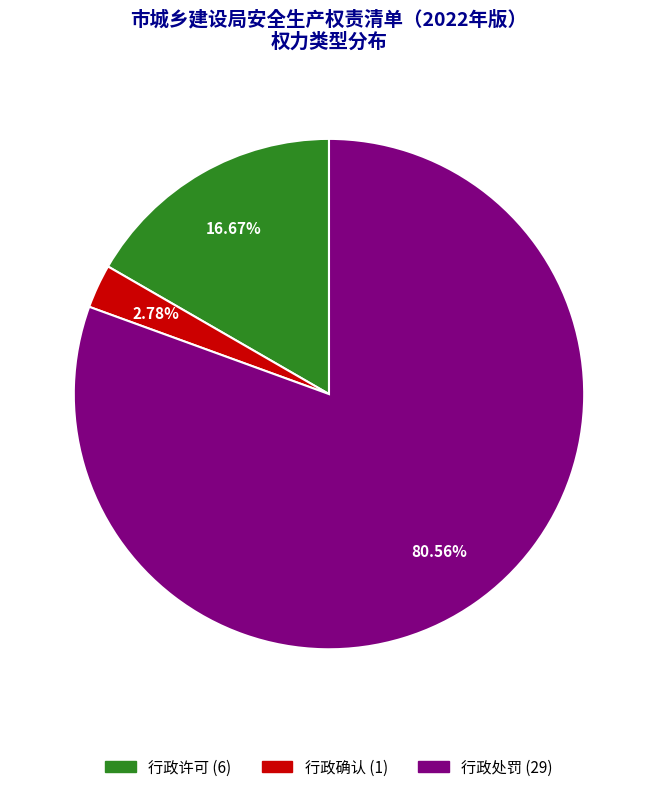

To the nearest percent, what is the difference between the largest and smallest slice percentages?

78%